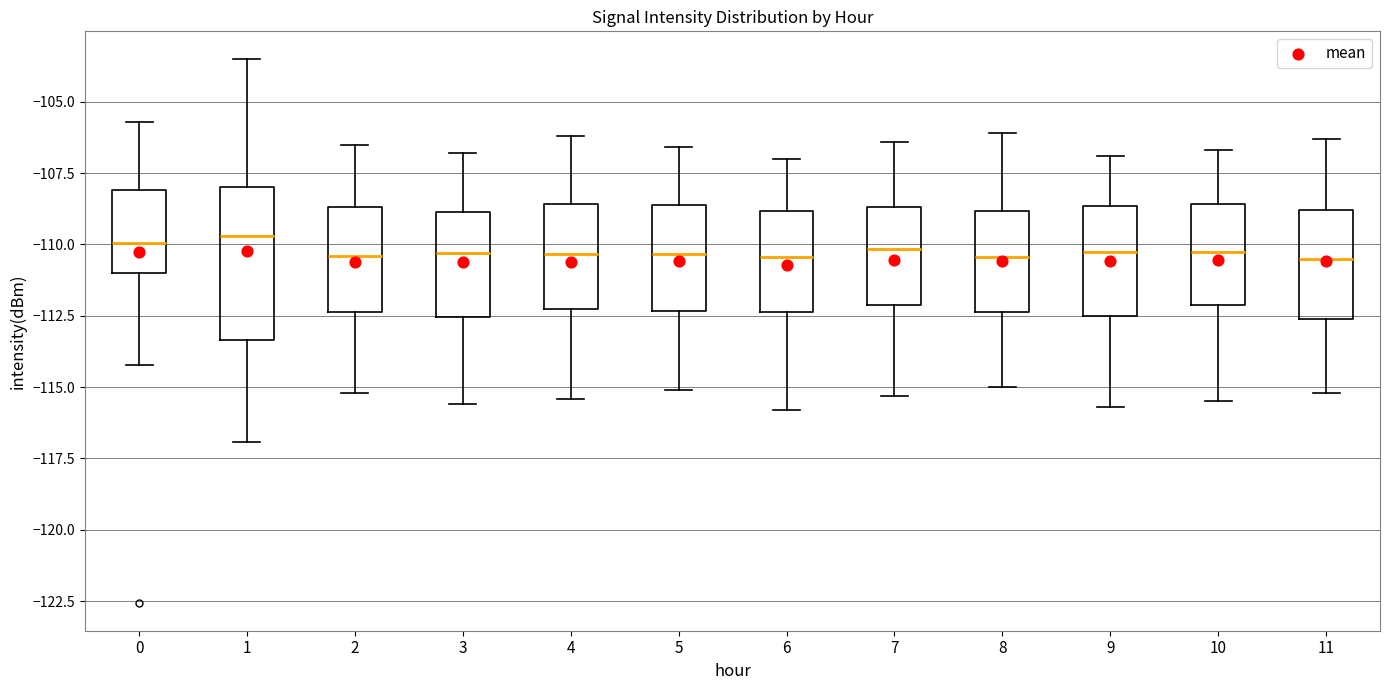

Reading left to right, transcribe this box plot: for each box, give where its median line is, the range the box spans, and where its two whiskers end, as read against the y-axis. The values are not printed on the chart, so give them approximately, as read against the axis.

0: median -110.0, box -111.0 to -108.0, whiskers -114.0 to -105.5
1: median -109.5, box -113.5 to -108.0, whiskers -117.0 to -103.5
2: median -110.5, box -112.5 to -108.5, whiskers -115.0 to -106.5
3: median -110.5, box -112.5 to -109.0, whiskers -115.5 to -107.0
4: median -110.5, box -112.5 to -108.5, whiskers -115.5 to -106.0
5: median -110.5, box -112.5 to -108.5, whiskers -115.0 to -106.5
6: median -110.5, box -112.5 to -109.0, whiskers -116.0 to -107.0
7: median -110.0, box -112.0 to -108.5, whiskers -115.5 to -106.5
8: median -110.5, box -112.5 to -109.0, whiskers -115.0 to -106.0
9: median -110.0, box -112.5 to -108.5, whiskers -115.5 to -107.0
10: median -110.0, box -112.0 to -108.5, whiskers -115.5 to -106.5
11: median -110.5, box -112.5 to -109.0, whiskers -115.0 to -106.5